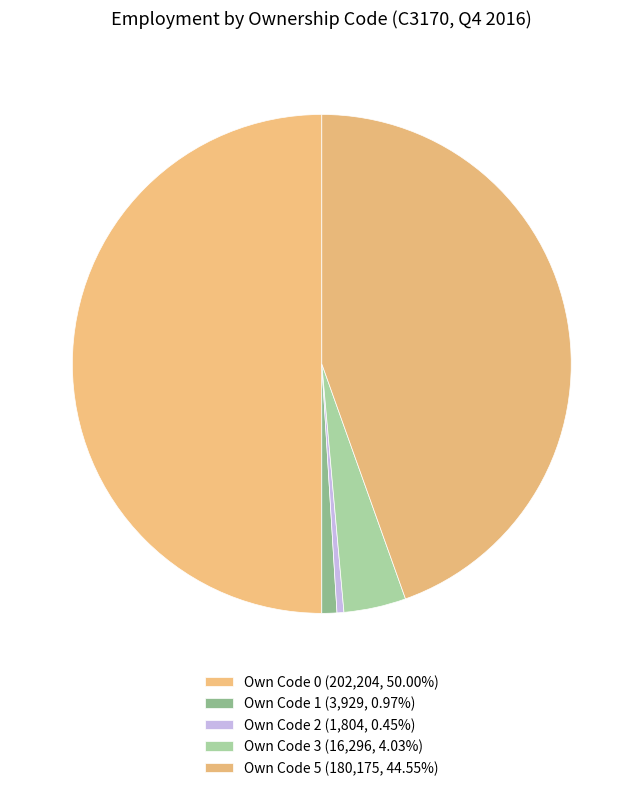

How many slices are in this pie chart?

5